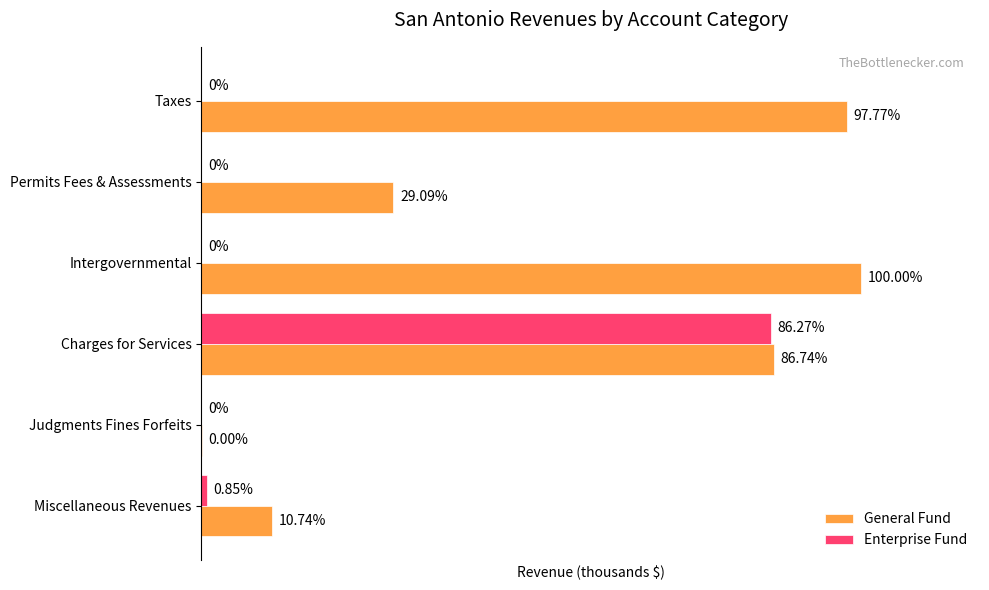

Rank the series by their maximum value, from lowest to highest.

Enterprise Fund, General Fund